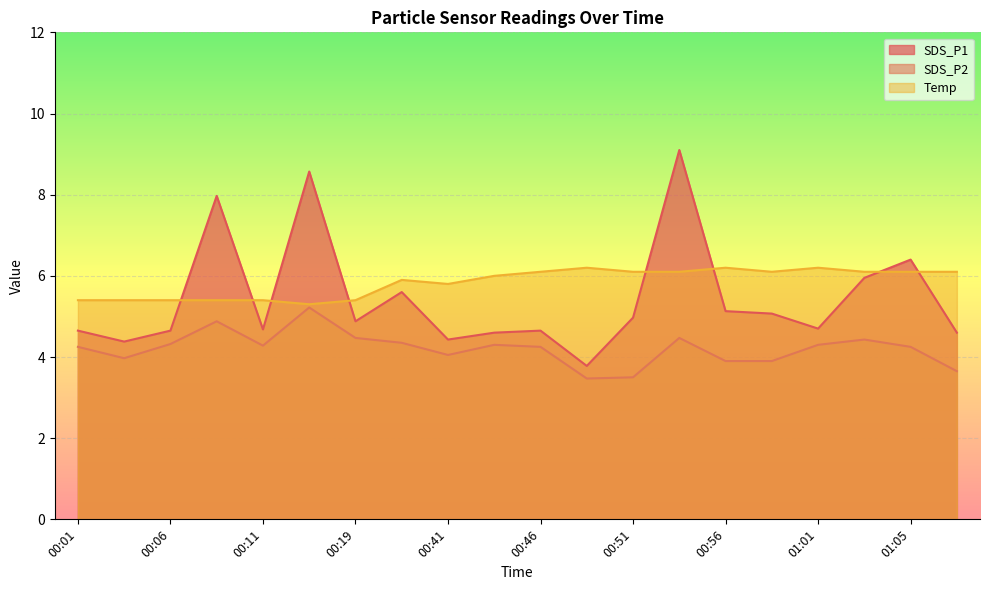

Is the value of SDS_P1 at 00:38 greater than the value of Temp at 00:13?

Yes